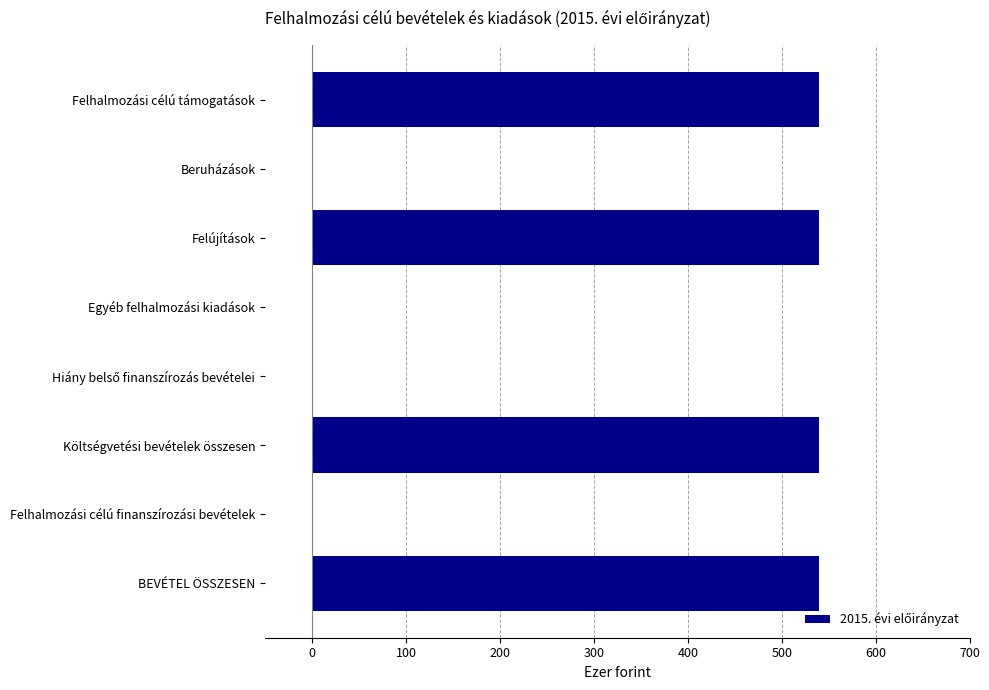

The chart shows a value of 0 at Felhalmozási célú finanszírozási bevételek. True or false?

True